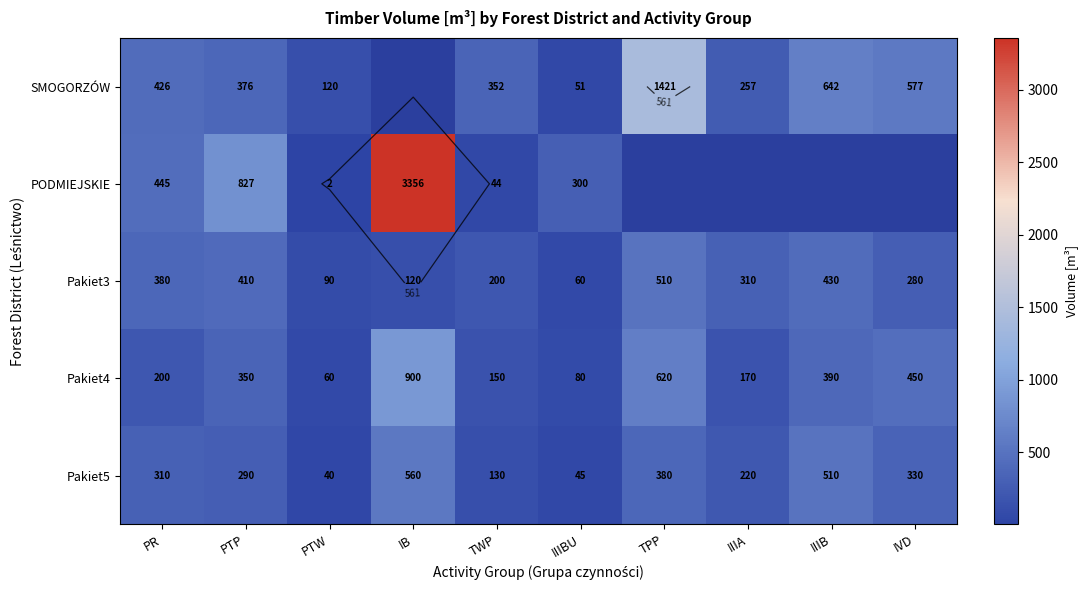

What is the maximum value shown in the chart?

3356.0